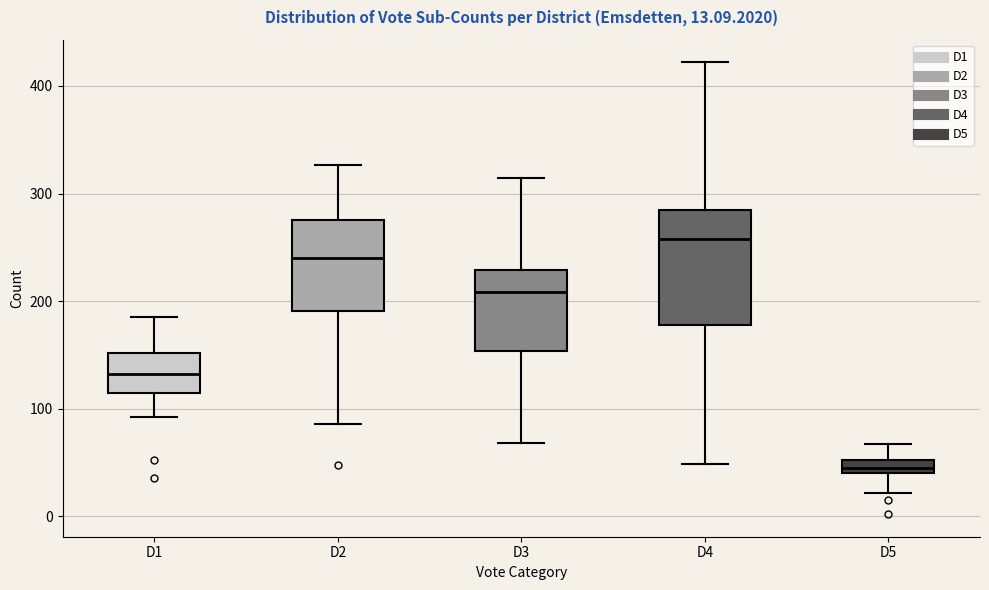

Comparing the boxes themselves (not the whiskers), which one is the tallest?

D4